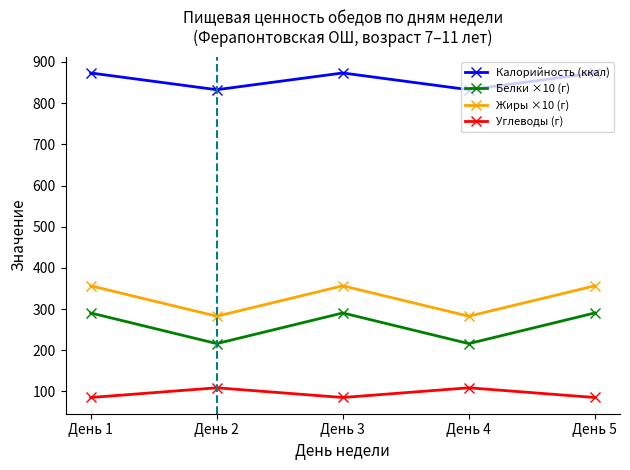

Which series has the largest total across all categories?

Калорийность (ккал)